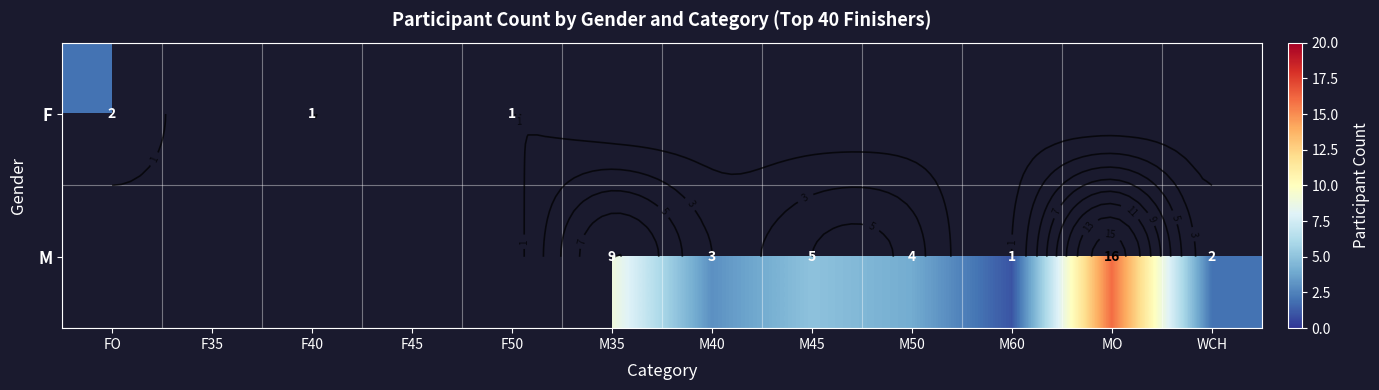

At which category does the chart reach its peak across all series?

MO